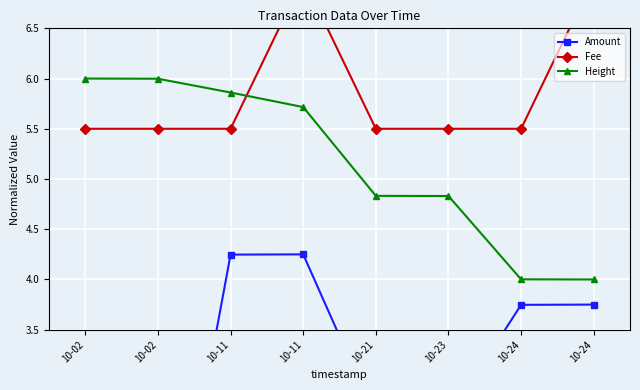

What is the total value across all series at 10-23?

13.0